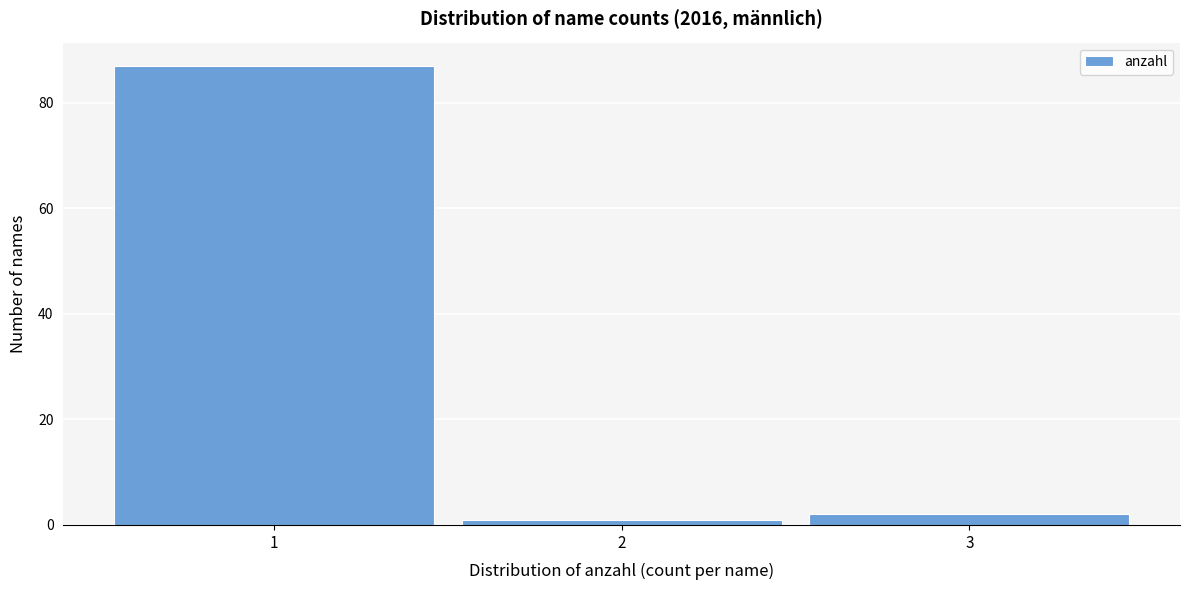

How tall is the bar that spans 2.5 to 3.5 on the x-axis? The values are not printed on the chart, so give them approximately, as read against the axis.

2